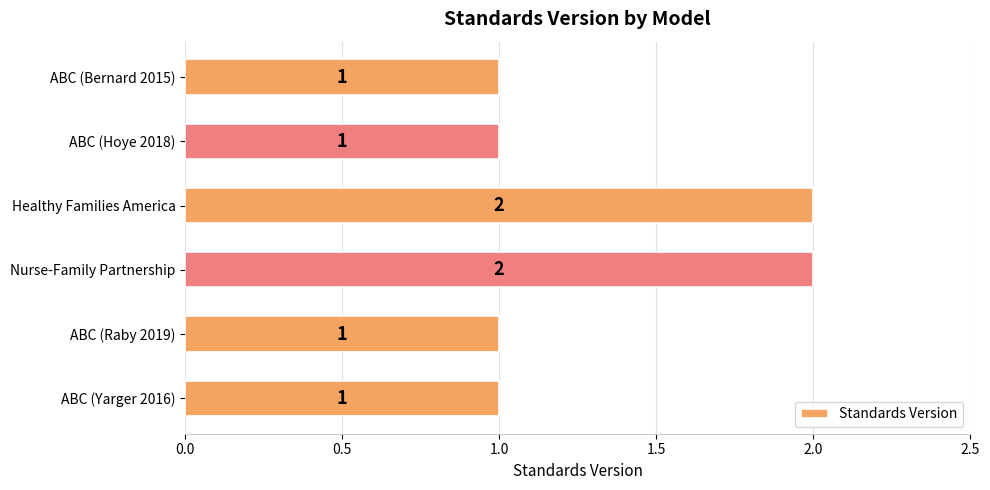

The value at ABC (Raby 2019) is 2. True or false?

False